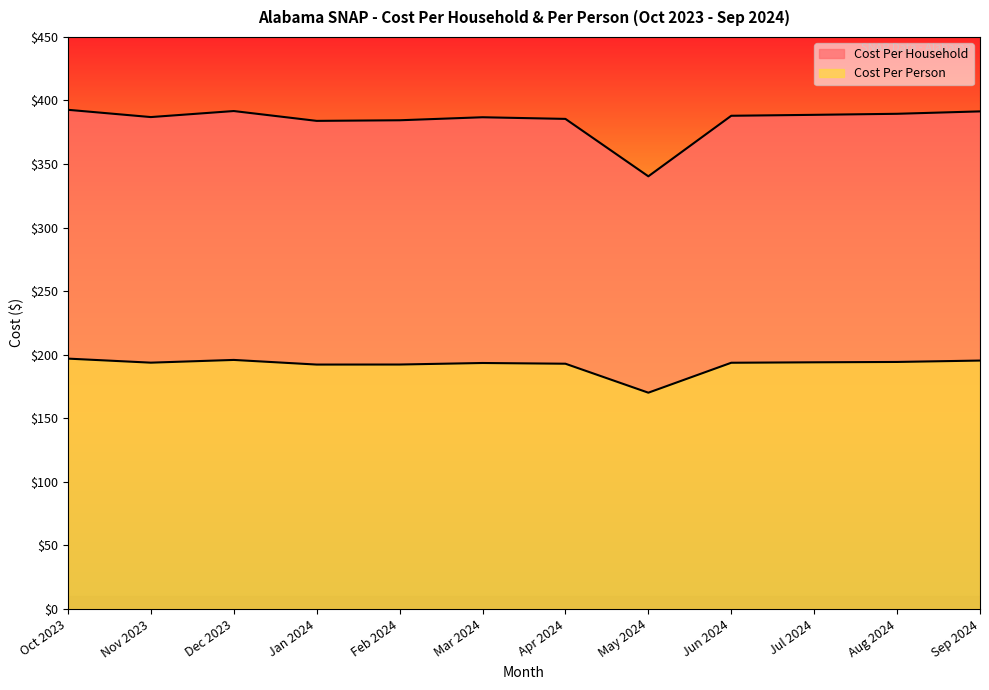

Does the chart display data point markers on the line(s)?

No